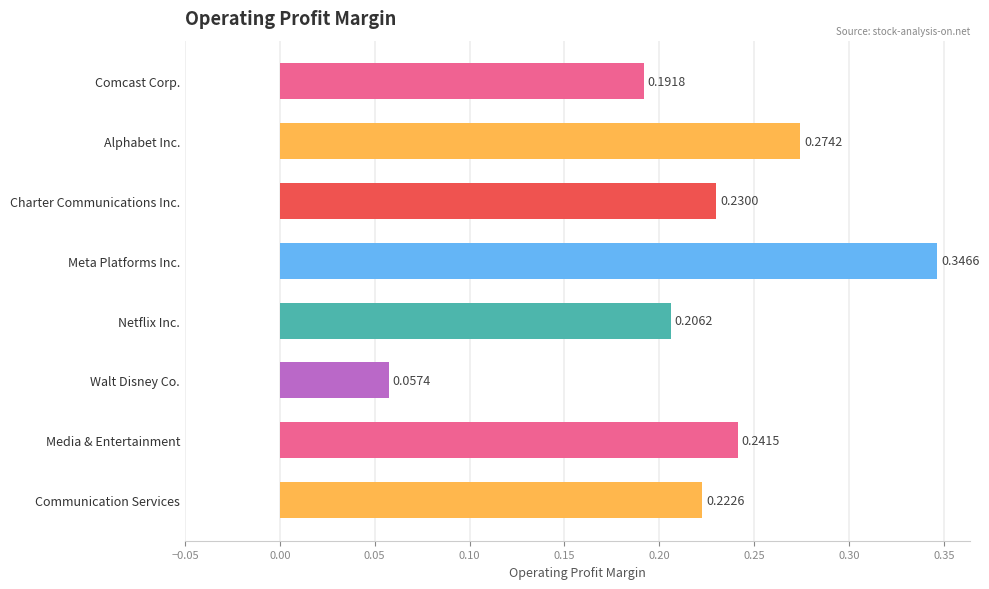

Where is the data nearest to the value 0?

Walt Disney Co.